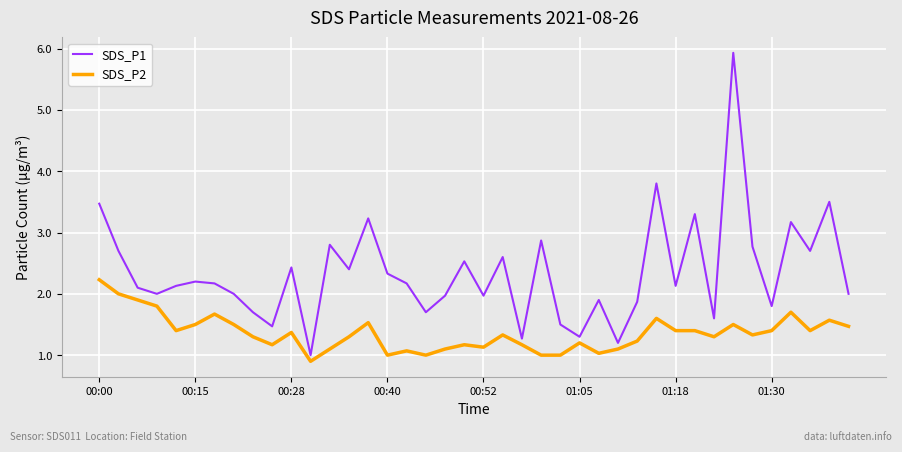

Which series has the widest spread of values?

SDS_P1